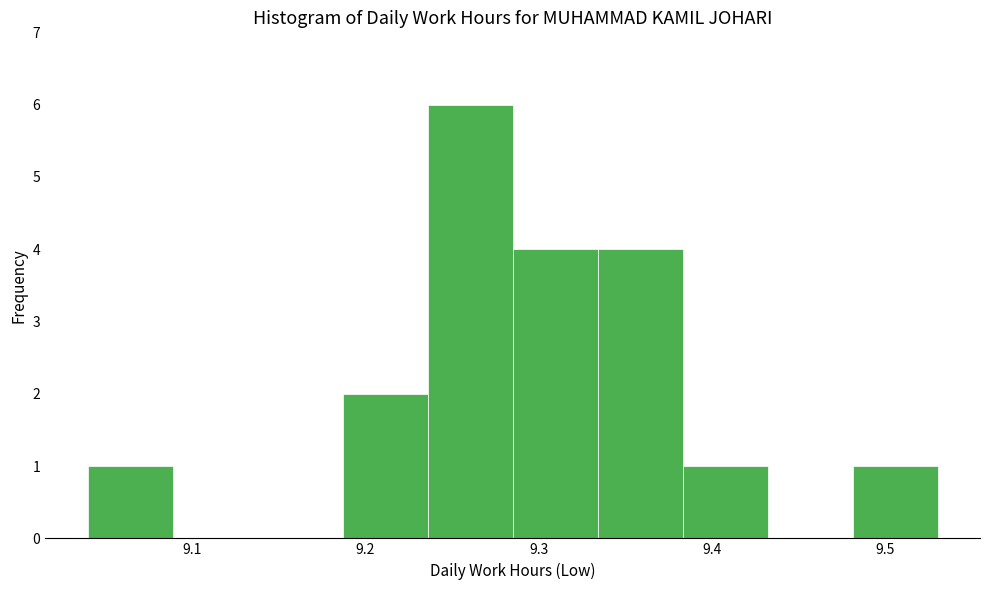

Reading left to right, transcribe this chart: for each bar, give the range it covers on the x-axis and its height. Neither the bar edges nor the heights are printed on the chart, so give them approximately, as read against the axes.

9.040 to 9.089: 1
9.089 to 9.138: 0
9.138 to 9.187: 0
9.187 to 9.236: 2
9.236 to 9.285: 6
9.285 to 9.334: 4
9.334 to 9.383: 4
9.383 to 9.432: 1
9.432 to 9.481: 0
9.481 to 9.530: 1